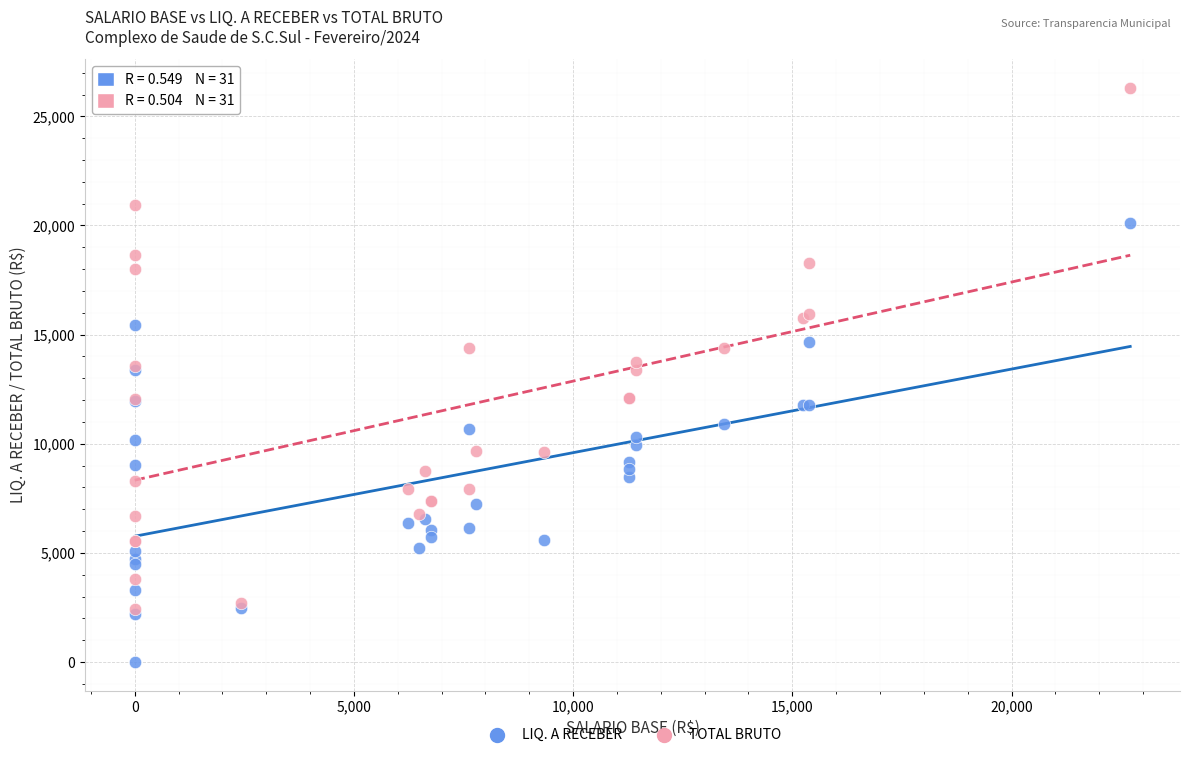

What are all the series names shown in the legend?

LIQ. A RECEBER, TOTAL BRUTO